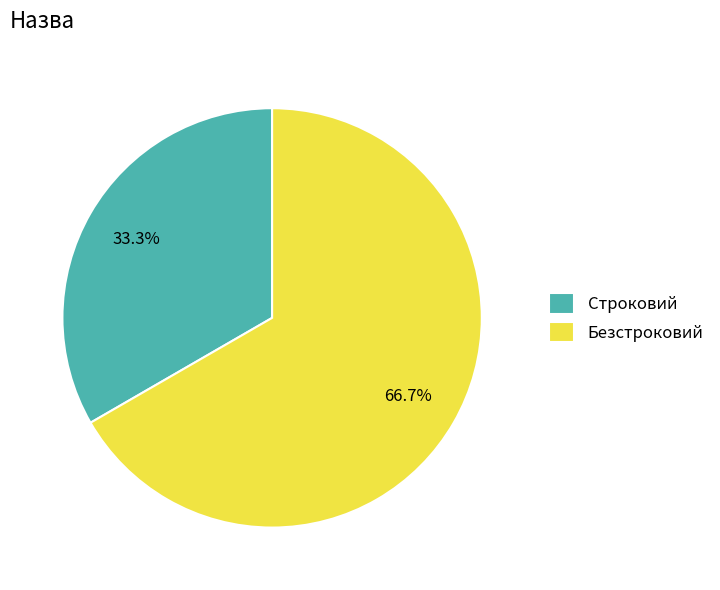

What is the ratio of the value at Строковий to the value at Безстроковий?

0.5